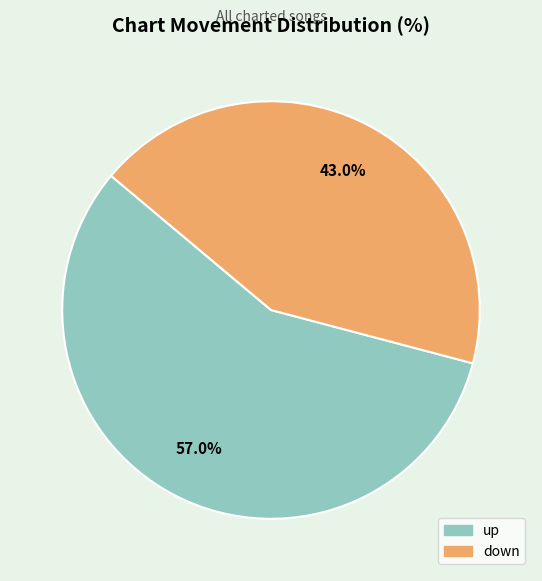

The down slice represents 43% of the pie. True or false?

True